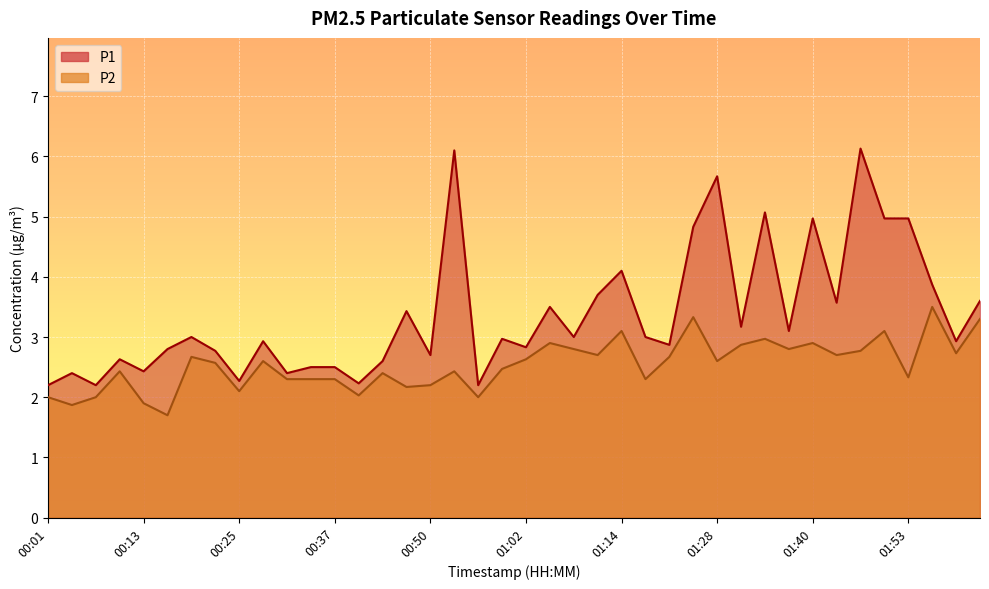

The value of P2 at 00:31 is 2.3. True or false?

True